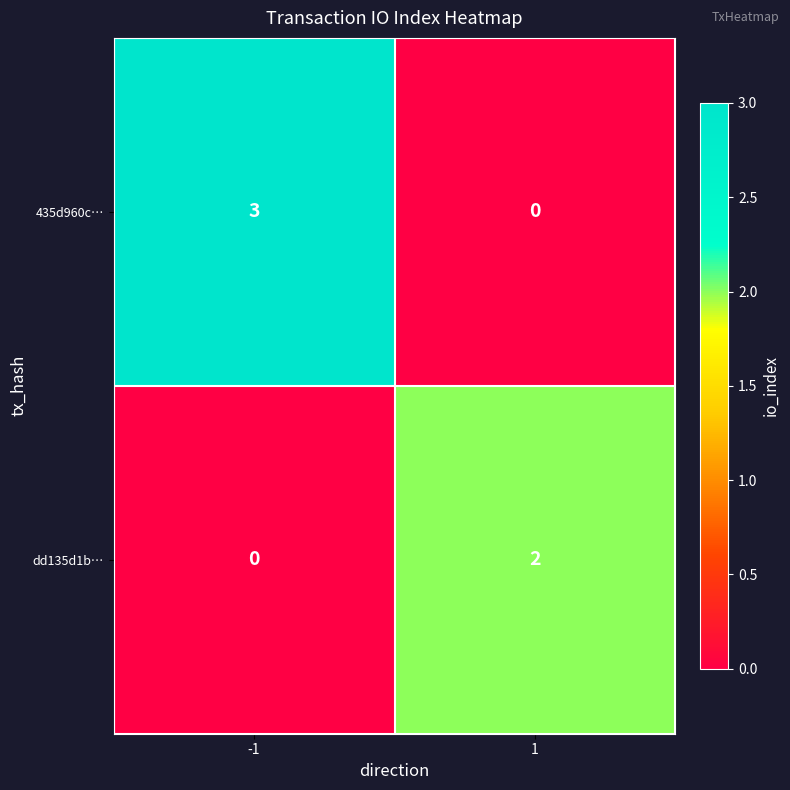

How many categories are shown in the chart?

2